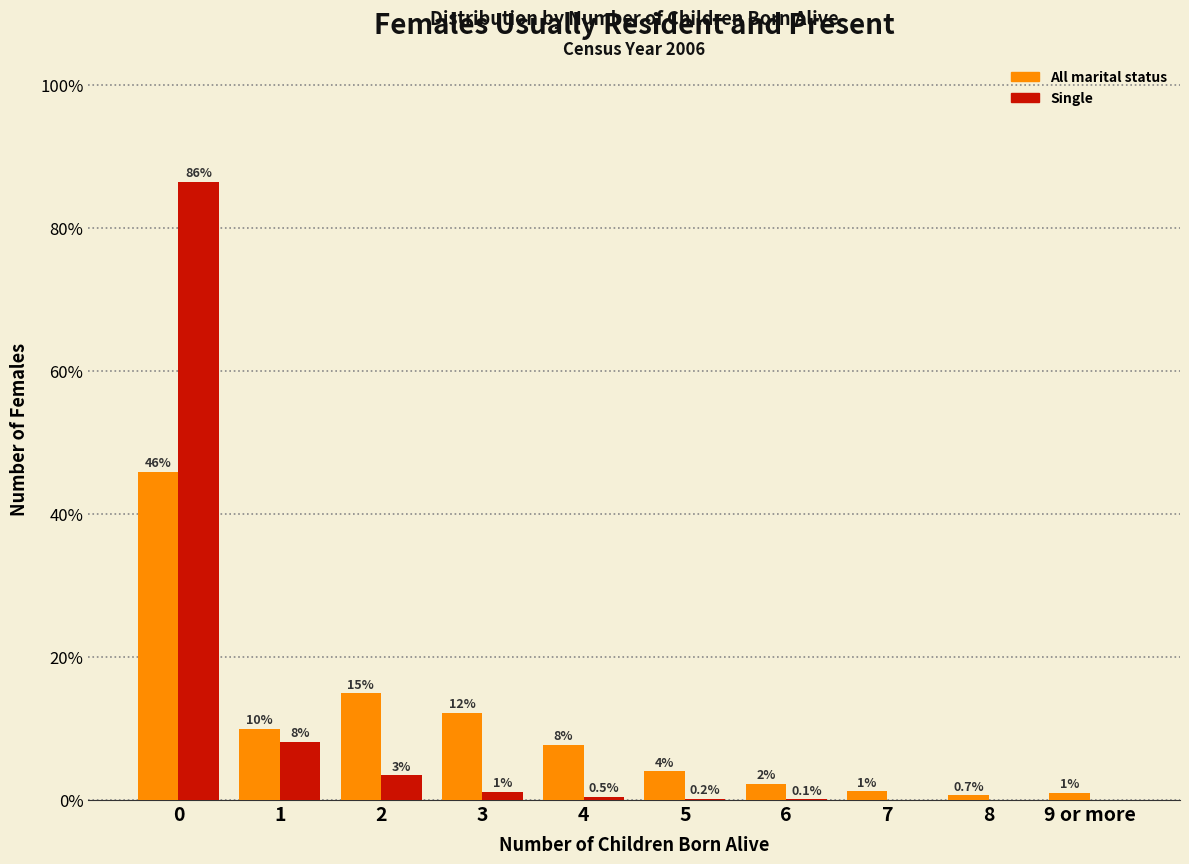

Between 3 and 8, which series saw the biggest shift?

All marital status